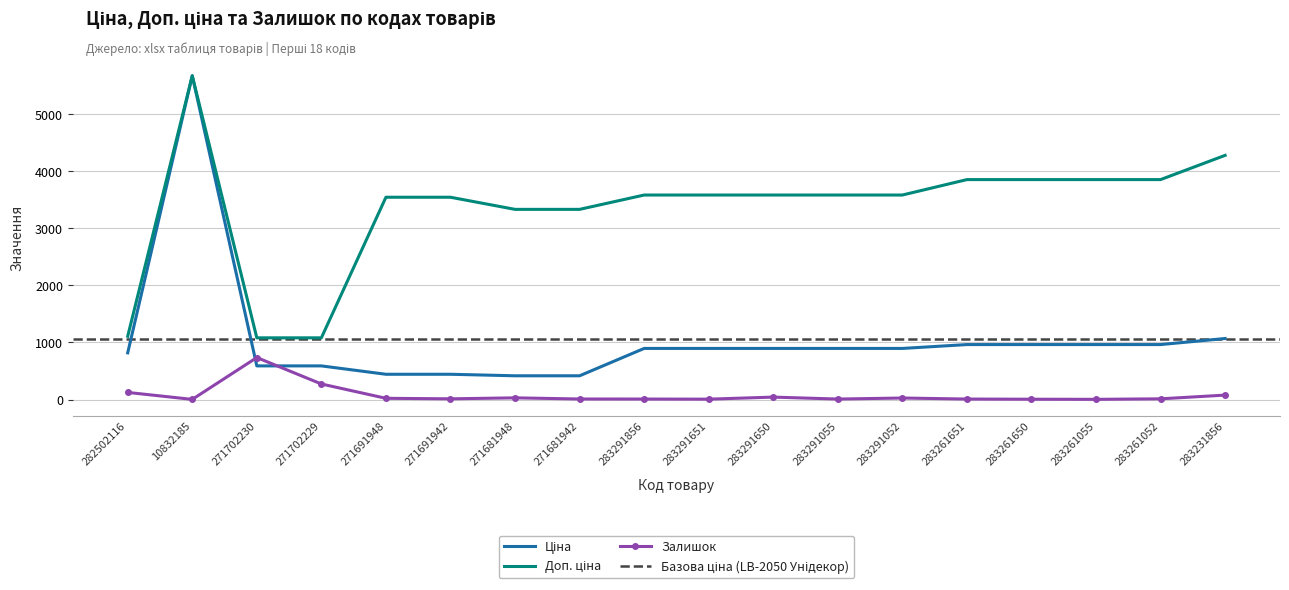

True or false: Доп. ціна and Залишок cross at least once.

False